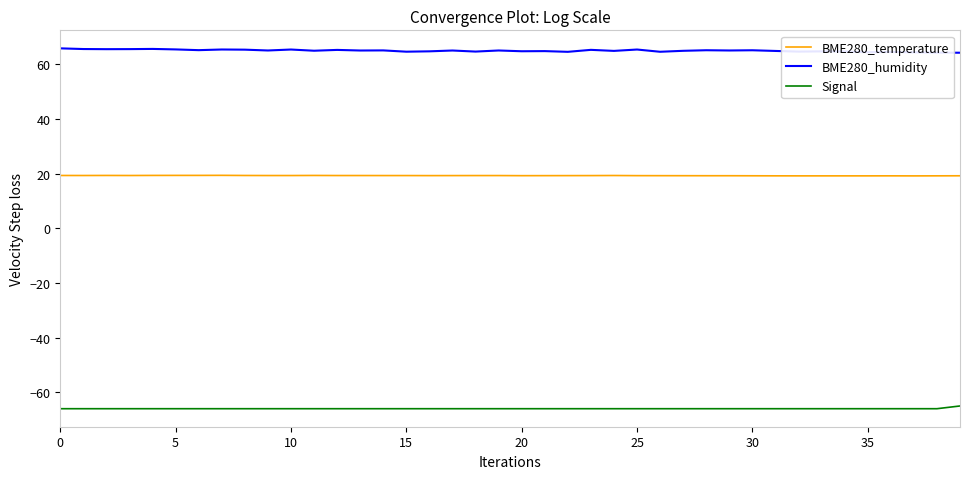

True or false: Signal and BME280_temperature intersect in this chart.

False